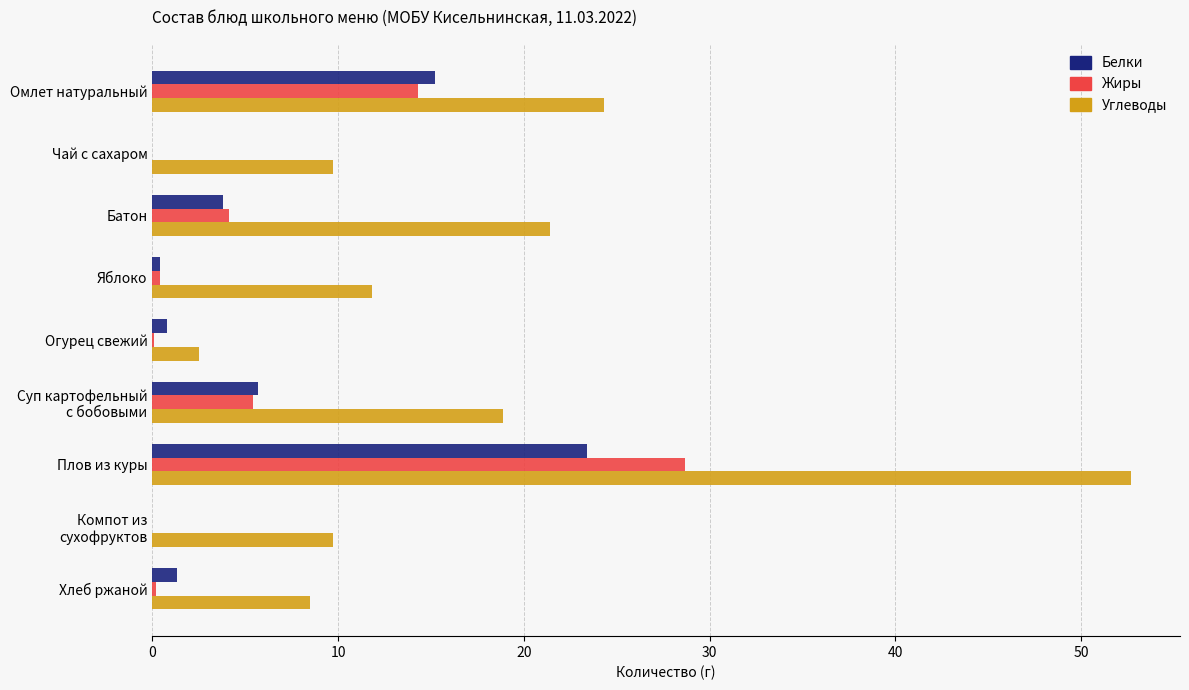

What is the maximum value for Жиры?

28.7